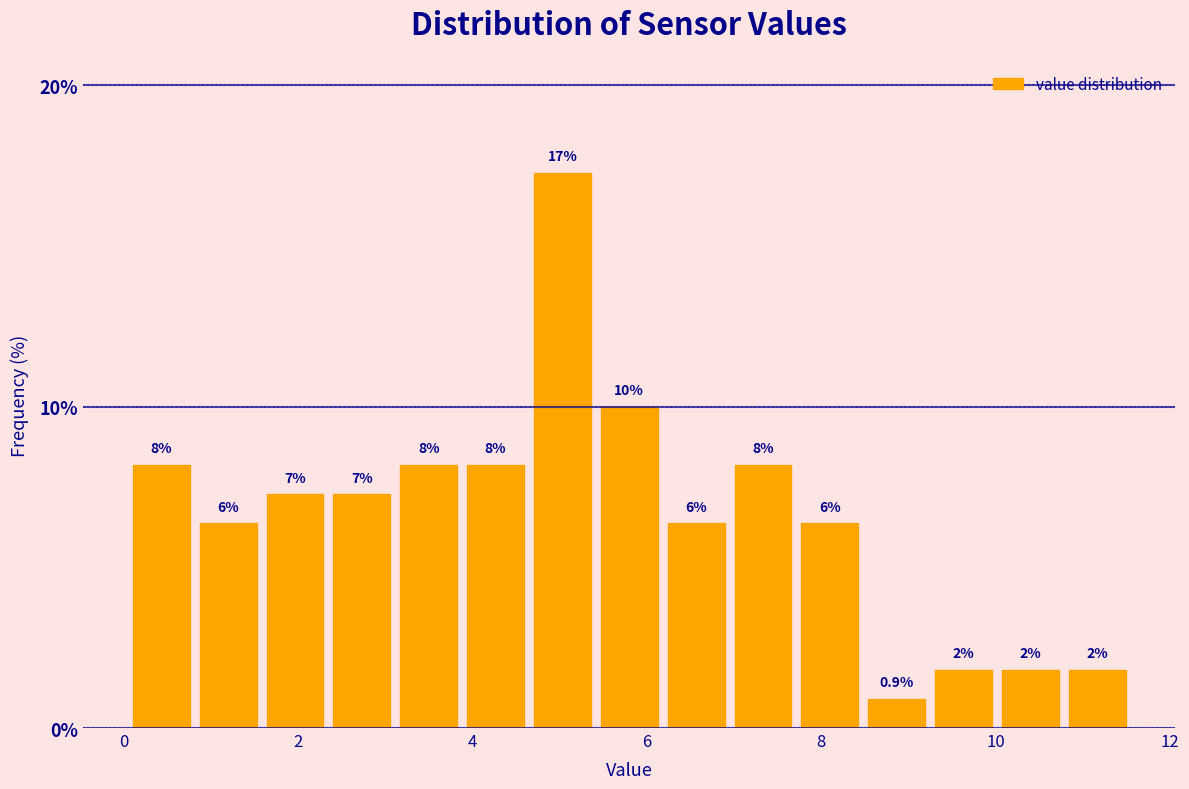

Read against the x-axis, roughly where is the centre of the tallest bar?

5.0